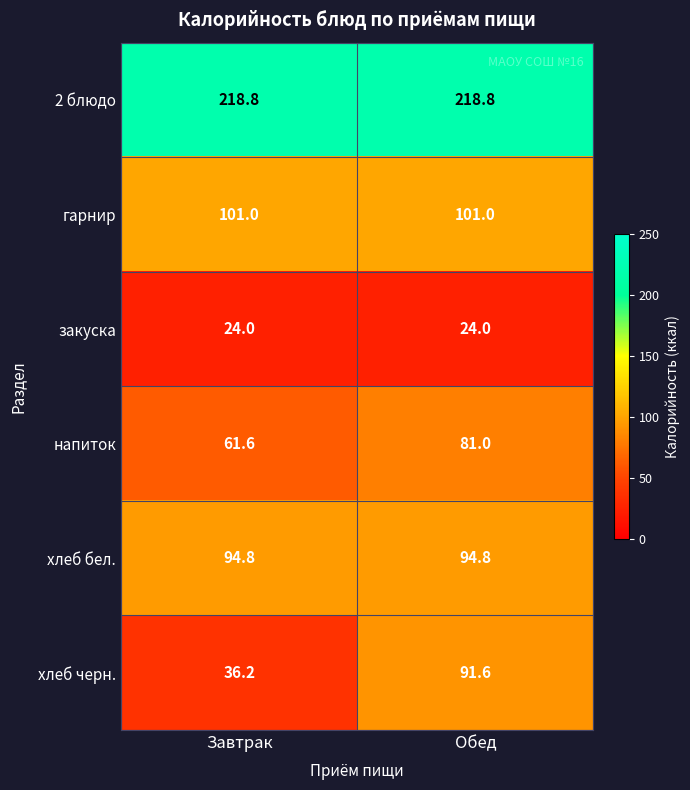

What is the sum of all хлеб черн. values?

127.8